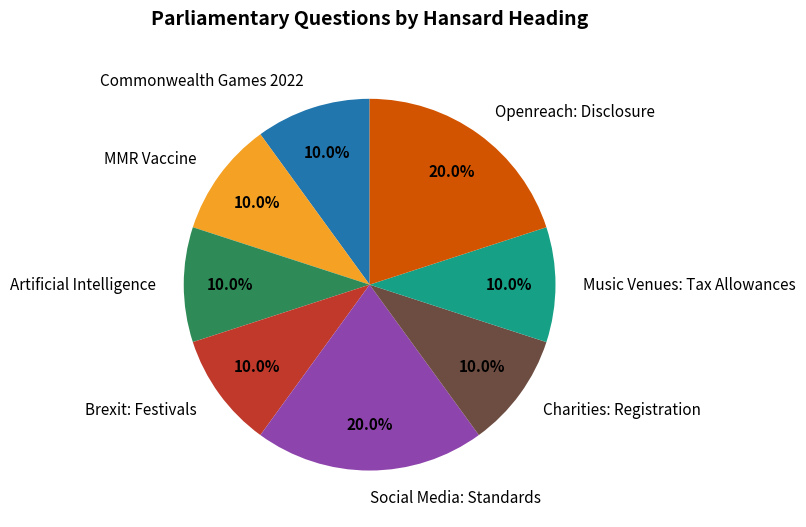

To the nearest percent, what is the combined percentage of MMR Vaccine and Social Media: Standards?

30%